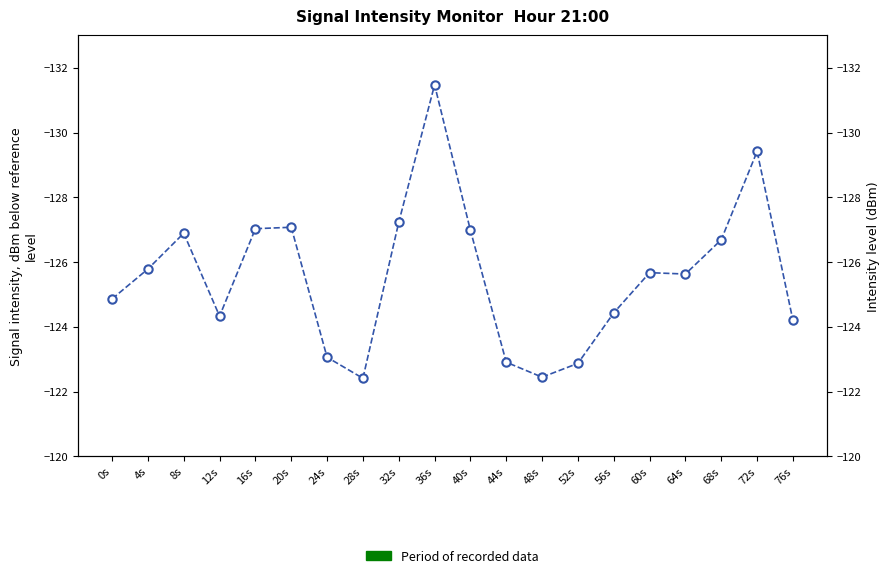

Rank the categories by value from highest to lowest.

28s, 48s, 52s, 44s, 24s, 76s, 12s, 56s, 0s, 64s, 60s, 4s, 68s, 8s, 40s, 16s, 20s, 32s, 72s, 36s